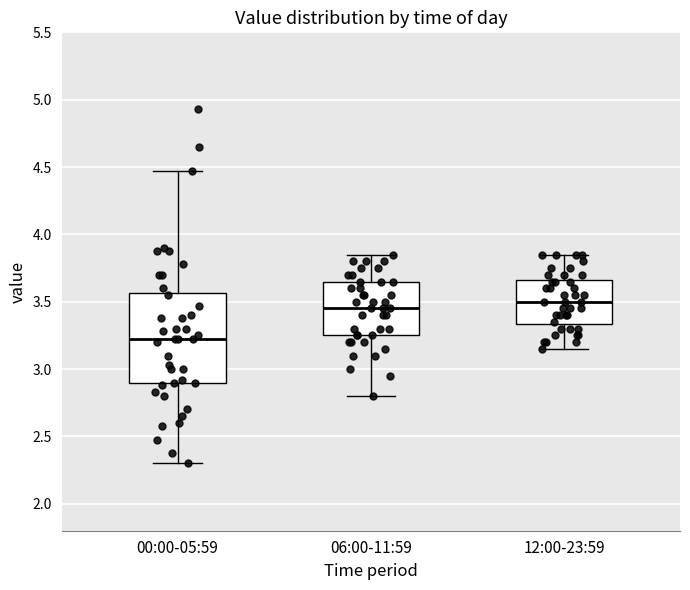

Where does the lower whisker of the box for 00:00-05:59 end on the y-axis? The values are not printed on the chart, so give them approximately, as read against the axis.

2.30